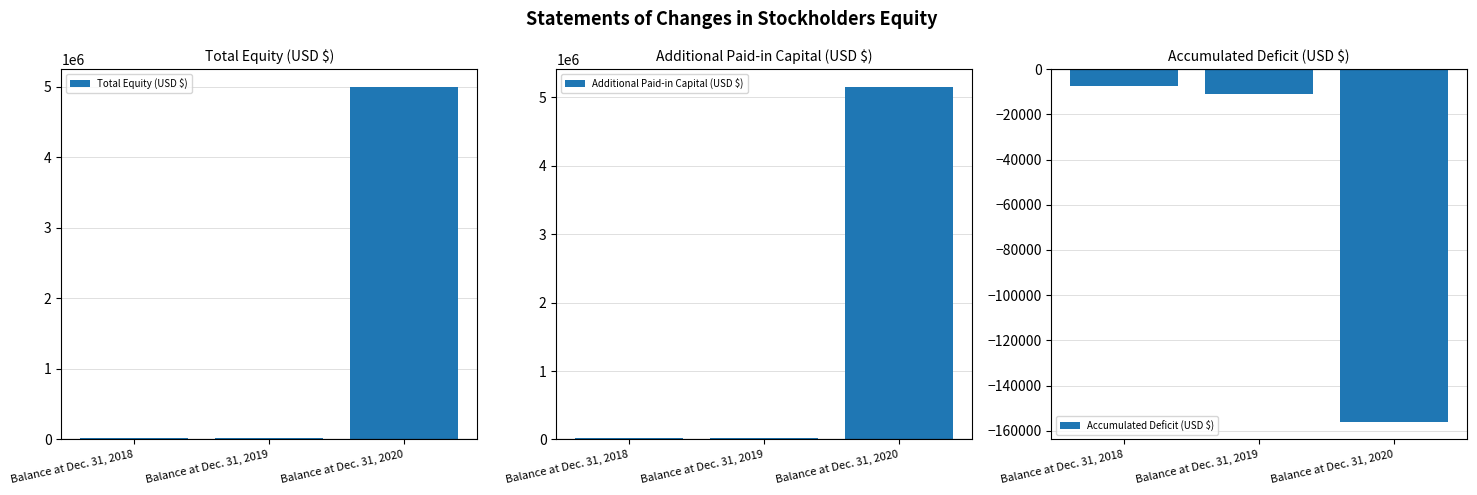

What is the sum of the Accumulated Deficit (USD $) values at Balance at Dec. 31, 2019 and Balance at Dec. 31, 2020?

-167201